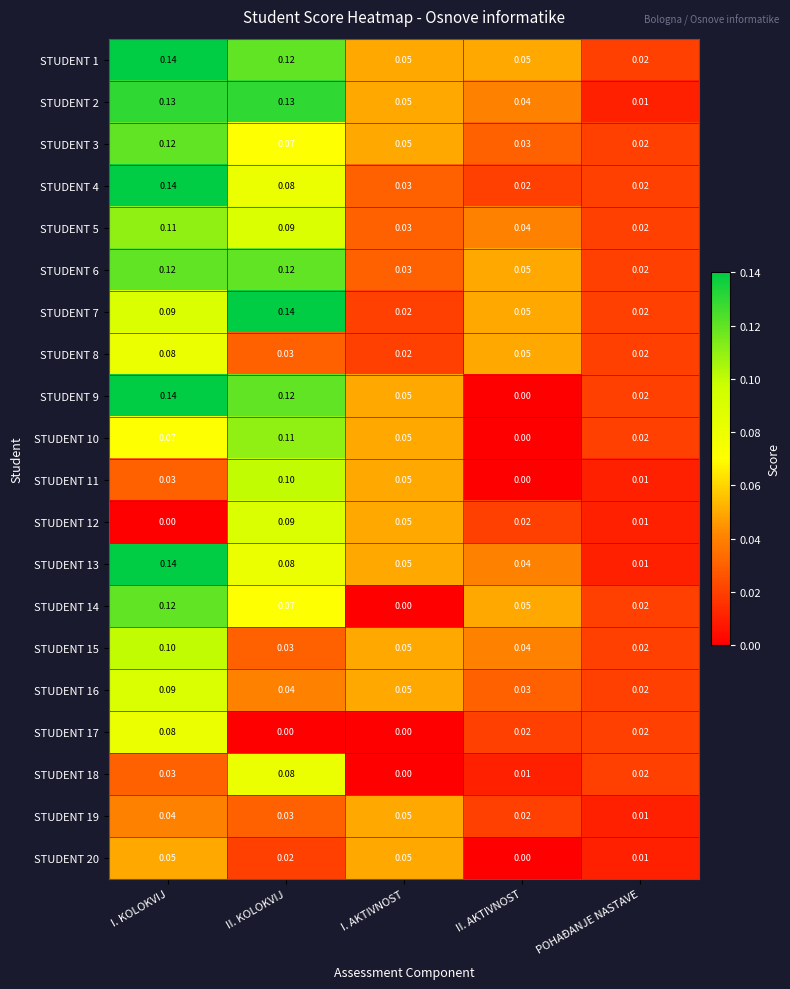

Which series has the largest total across all categories?

STUDENT 1